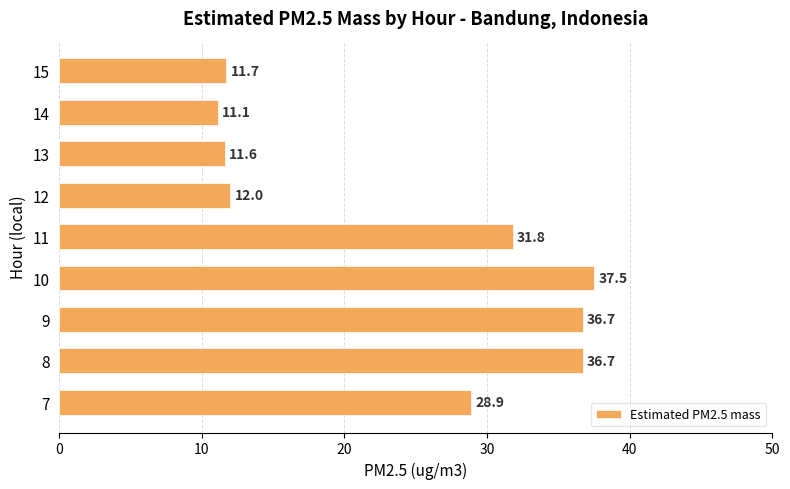

What is the sum of all values?

218.0